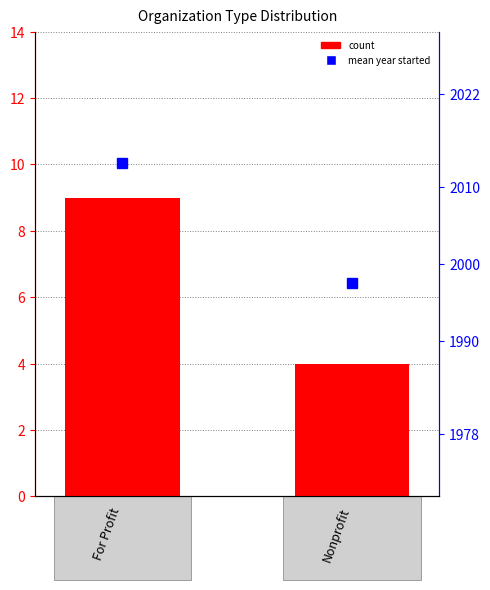

Reading left to right, list all the values displayed in this chart.

count: 9.0	4.0
mean year started: 2013.1	1997.5